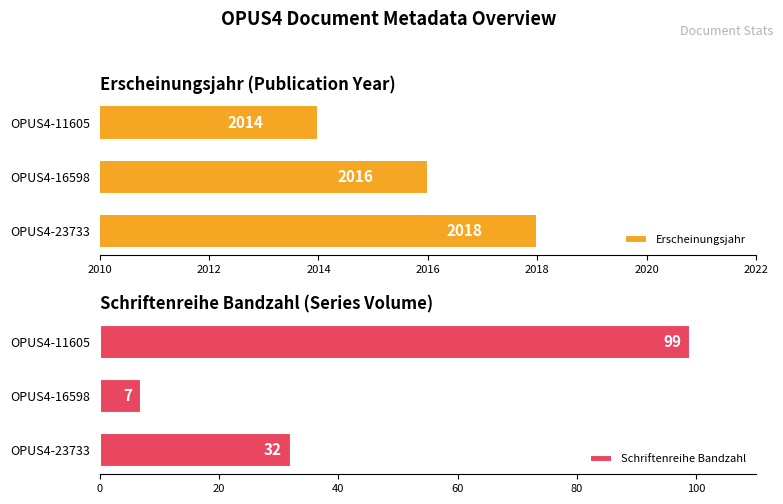

The value of Schriftenreihe Bandzahl at OPUS4-16598 is 7. True or false?

True